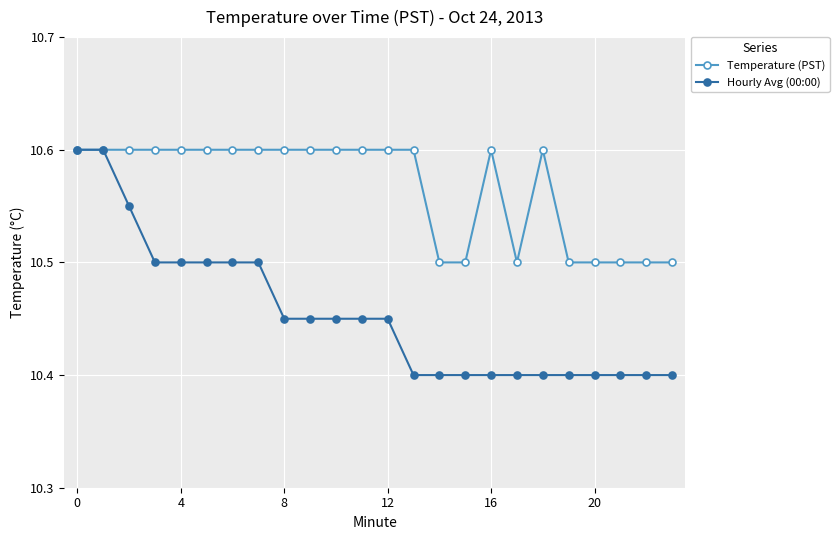

What are all the series names shown in the legend?

Temperature (PST), Hourly Avg (00:00)